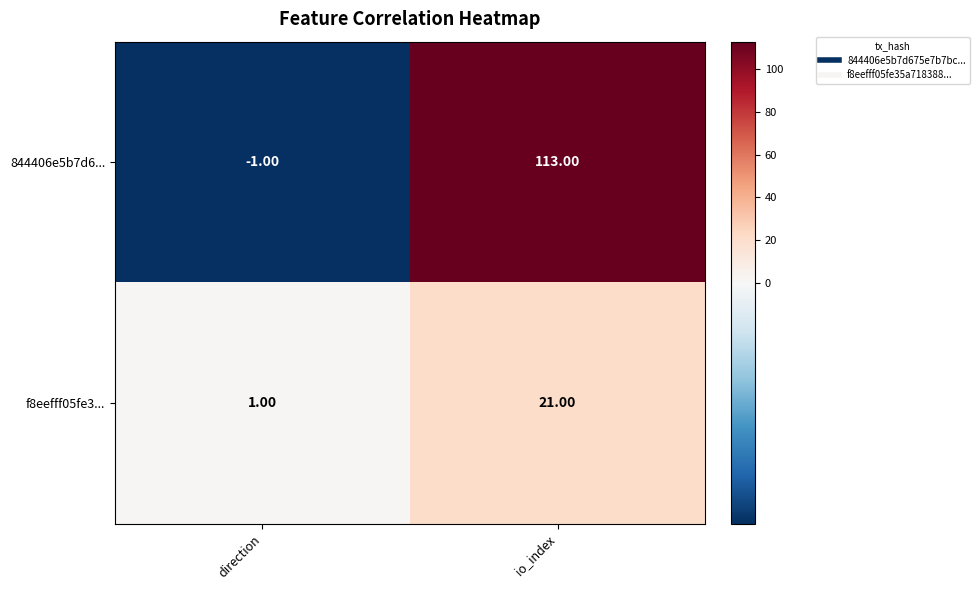

Which series has the widest spread of values?

844406e5b7d6...